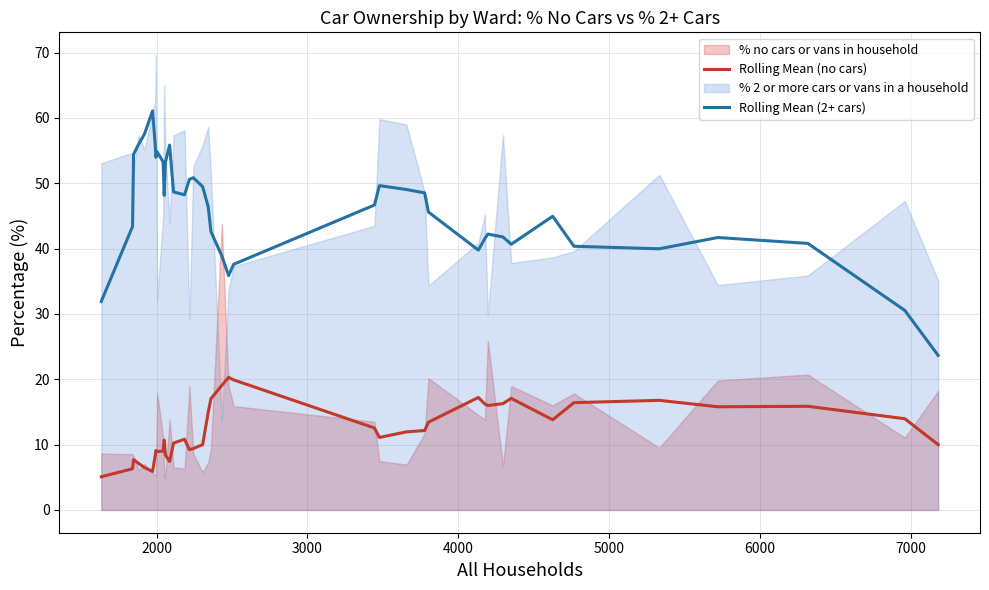

List the series in order of their peak value, highest first.

Rolling Mean (2+ cars), Rolling Mean (no cars)